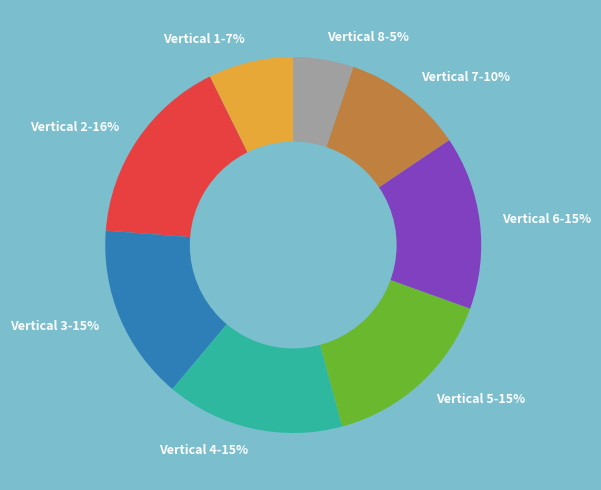

True or false: Vertical 3-15% accounts for 24% of the total.

False